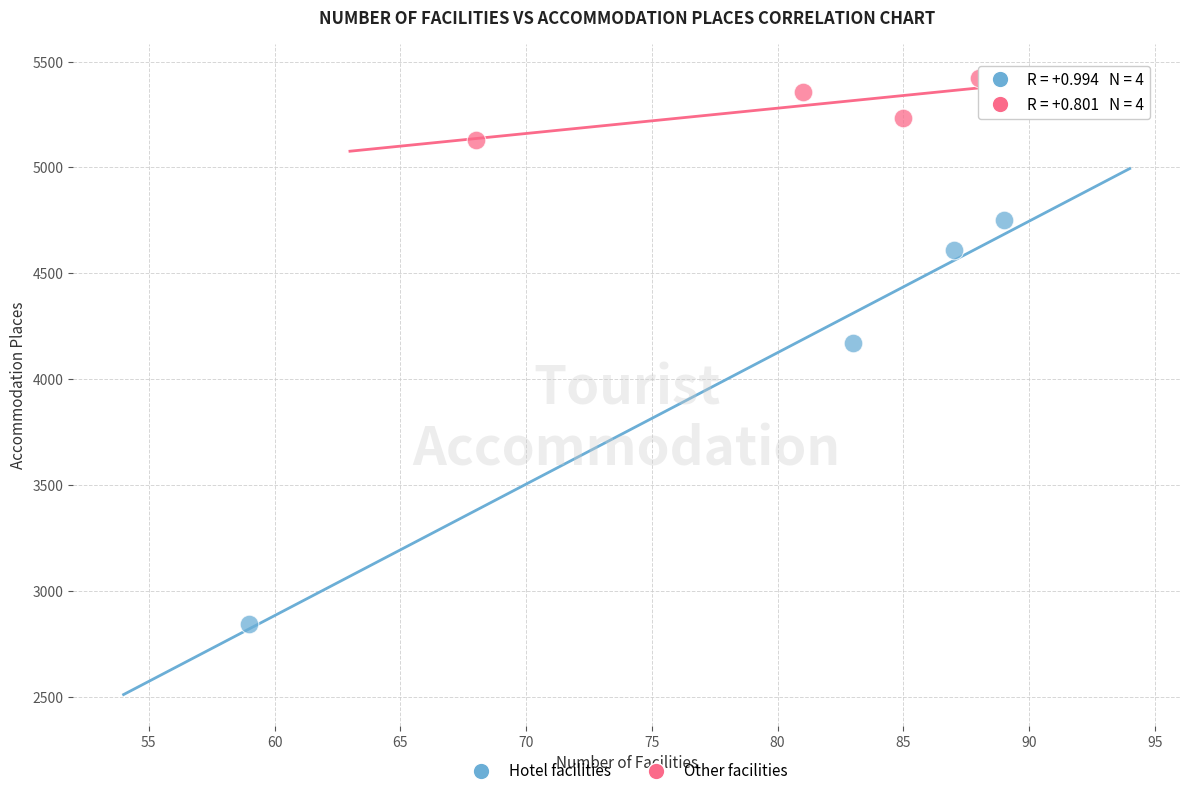

Which series contains the lowest Y value?

Hotel facilities